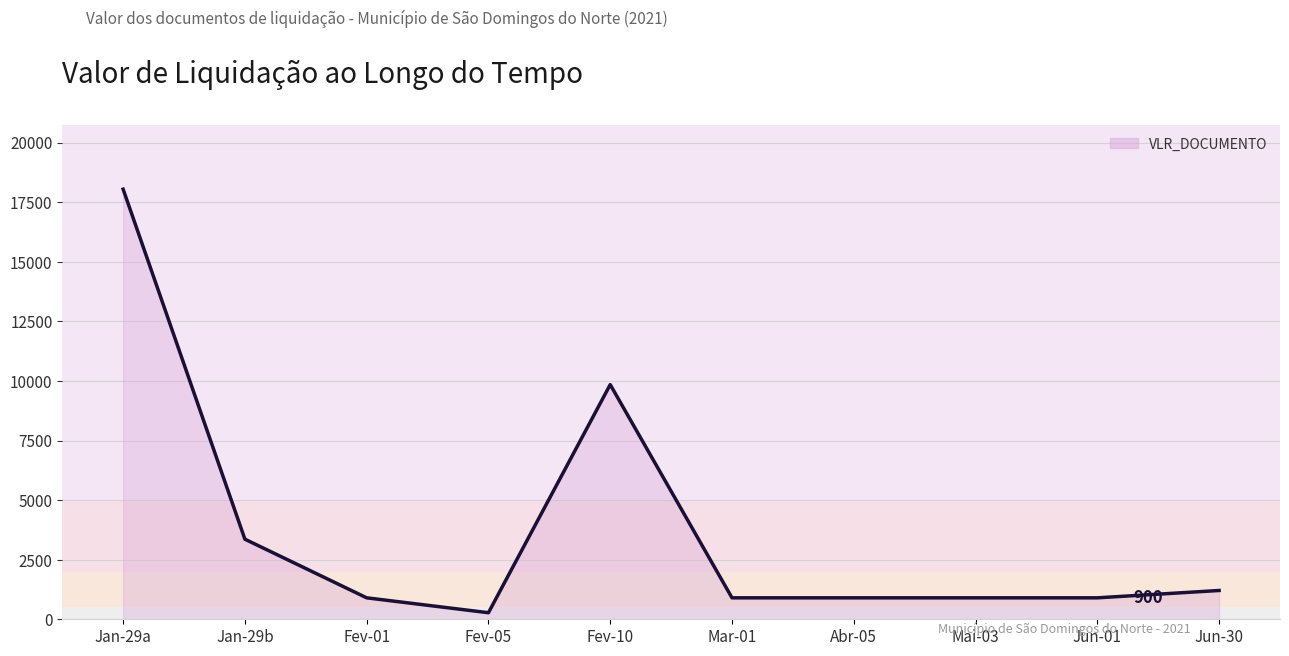

Where is the data nearest to the value 9160?

Fev-10